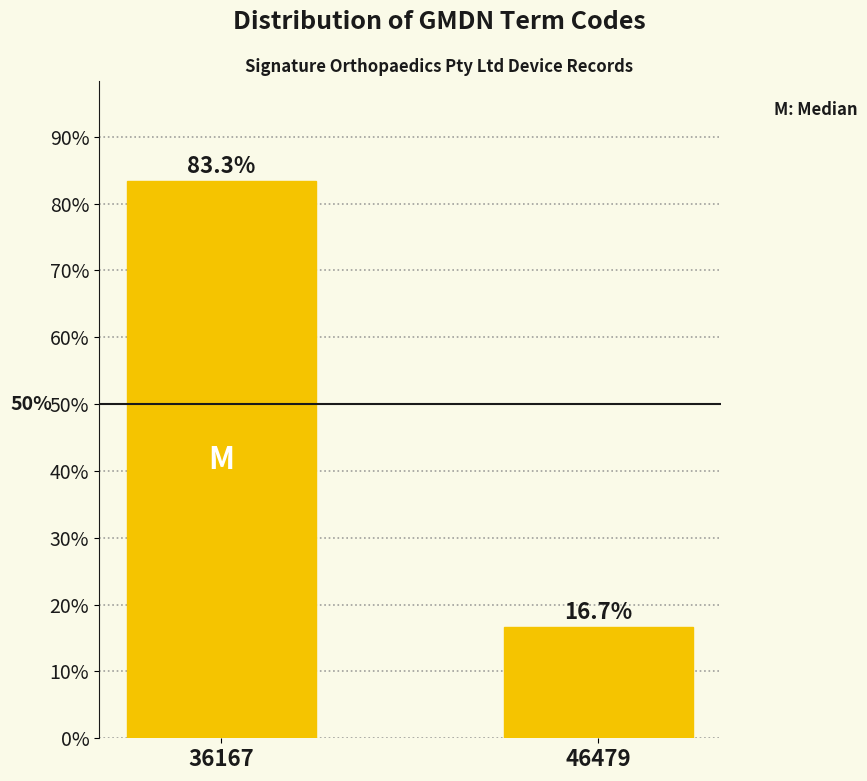

Reading right to left, extract all data points from this chart.

16.7	83.3